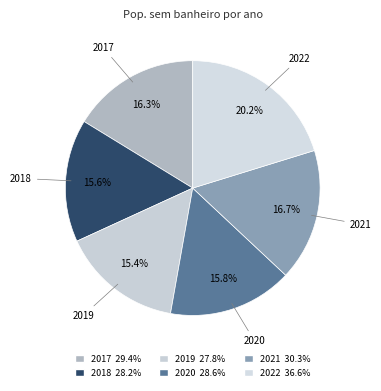

How many segments does this pie chart have?

6